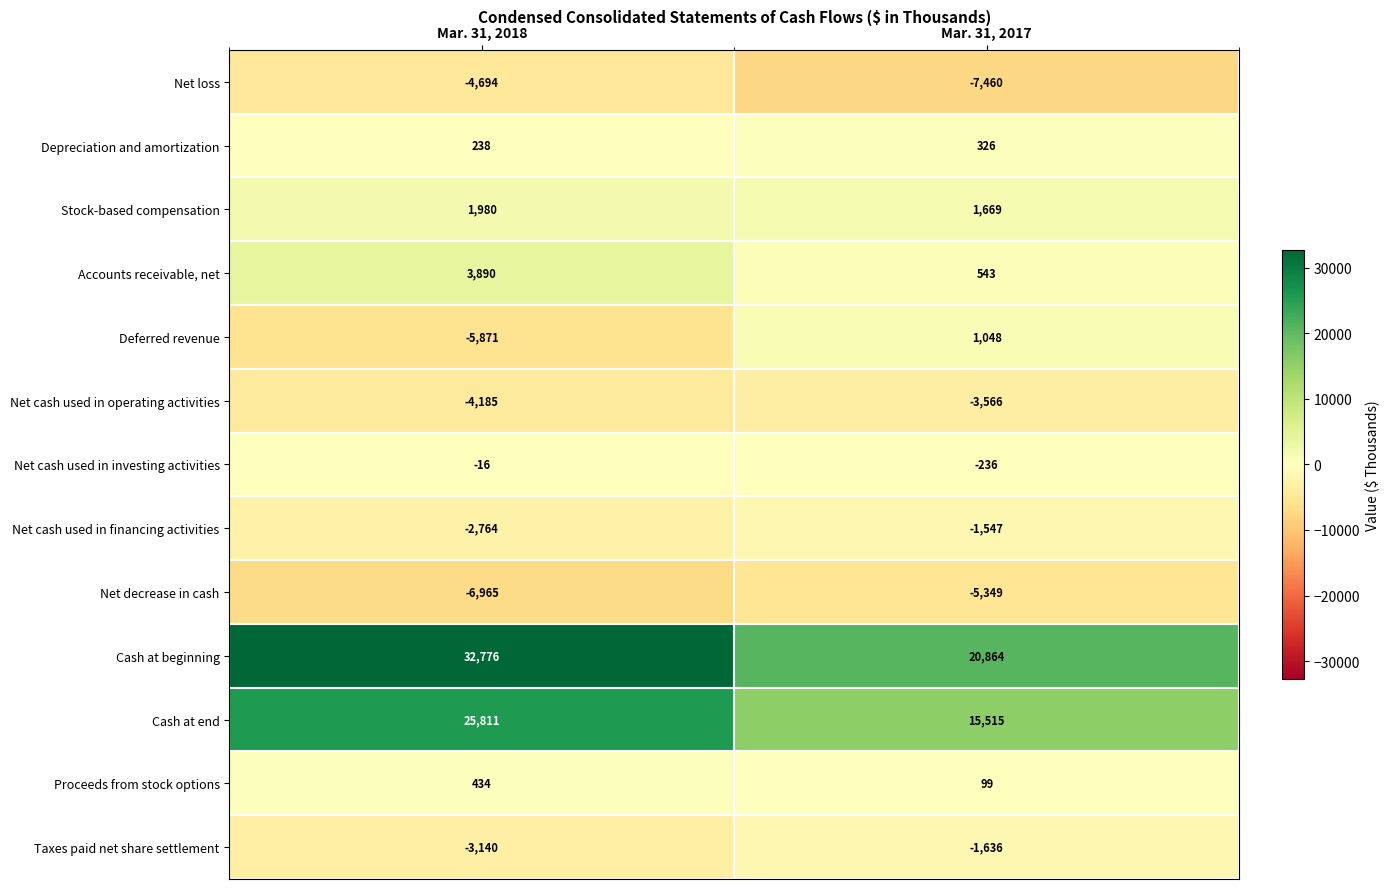

The value of Net cash used in operating activities at Mar. 31, 2017 is -3566. True or false?

True